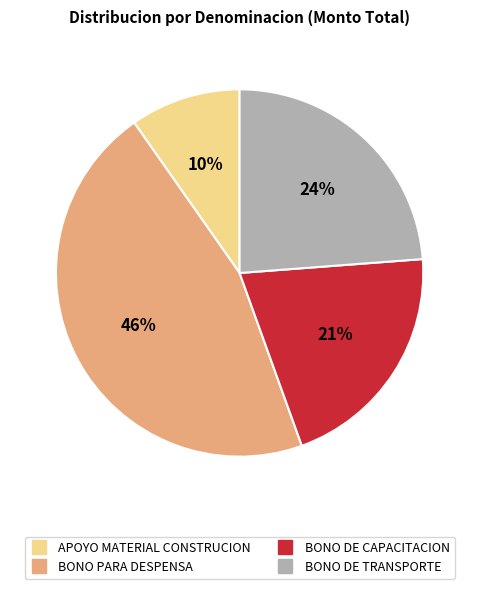

Rank the categories by value from lowest to highest.

APOYO MATERIAL CONSTRUCION, BONO DE CAPACITACION, BONO DE TRANSPORTE, BONO PARA DESPENSA